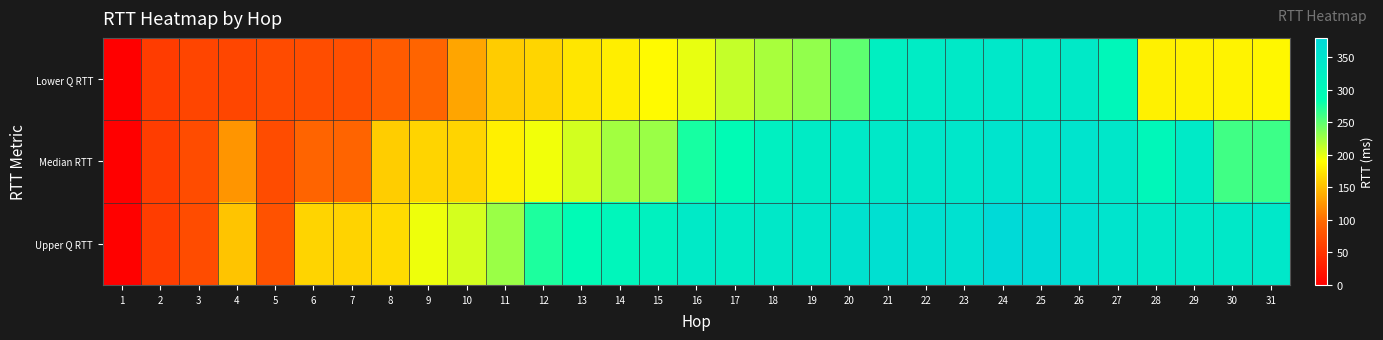

At which category is the sum across all series the highest?

24